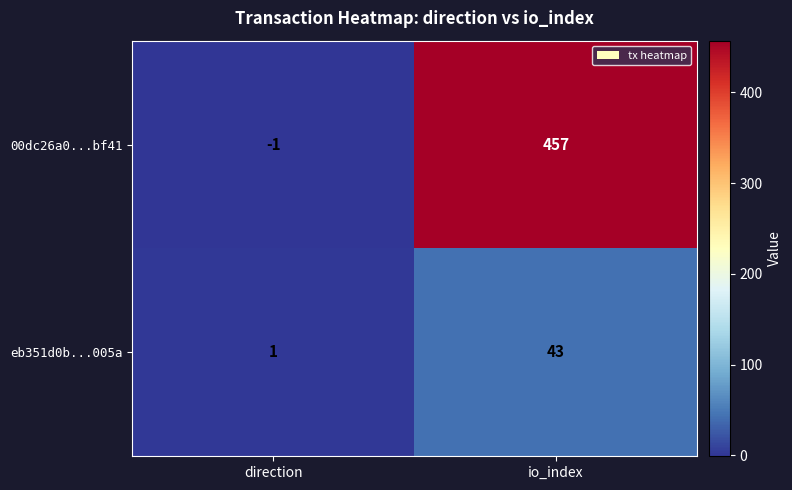

True or false: eb351d0b...005a has a value of 1 at direction.

True